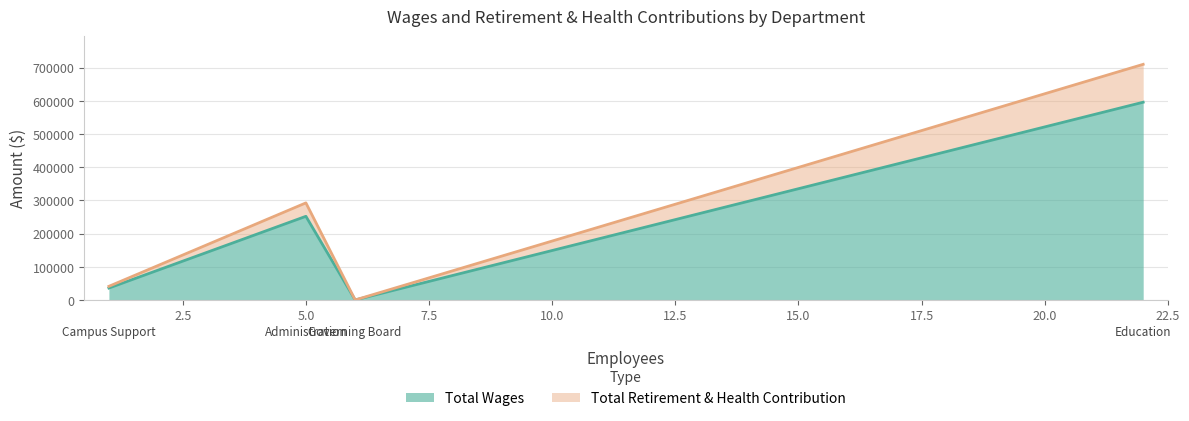

At which label does Total Wages reach its peak?

Education